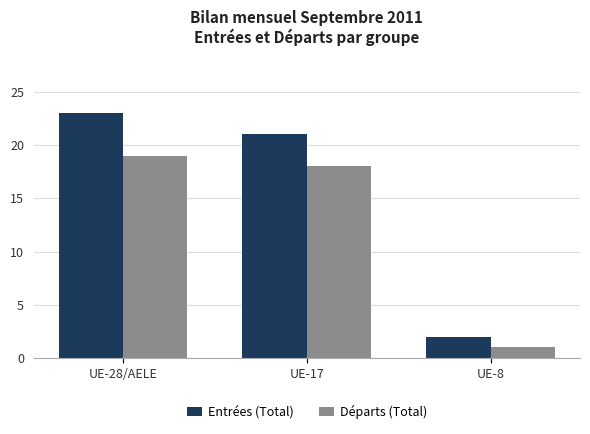

At which label does Entrées (Total) reach its peak?

UE-28/AELE